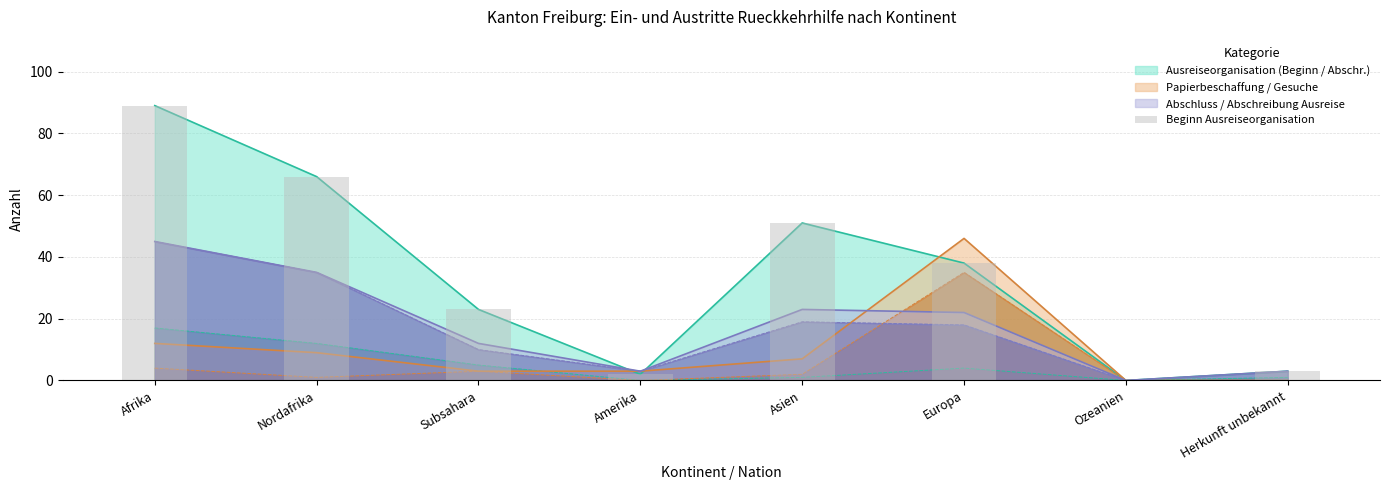

Reading left to right, extract all data points from this chart.

Afrika=89	Nordafrika=66	Subsahara=23	Amerika=2	Asien=51	Europa=38	Ozeanien=0	Herkunft unbekannt=3